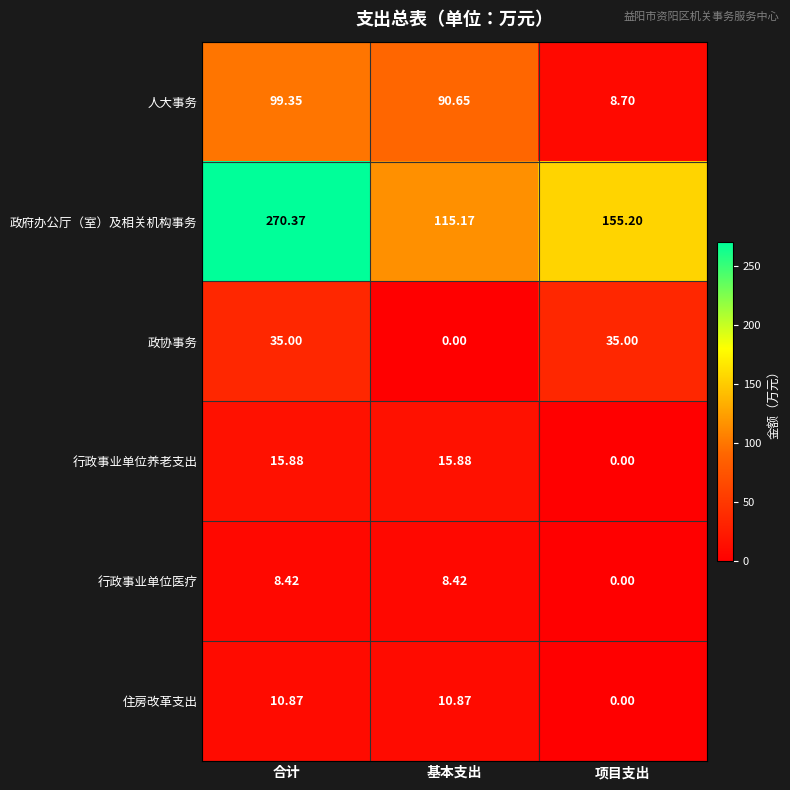

How many series are shown in this chart?

6